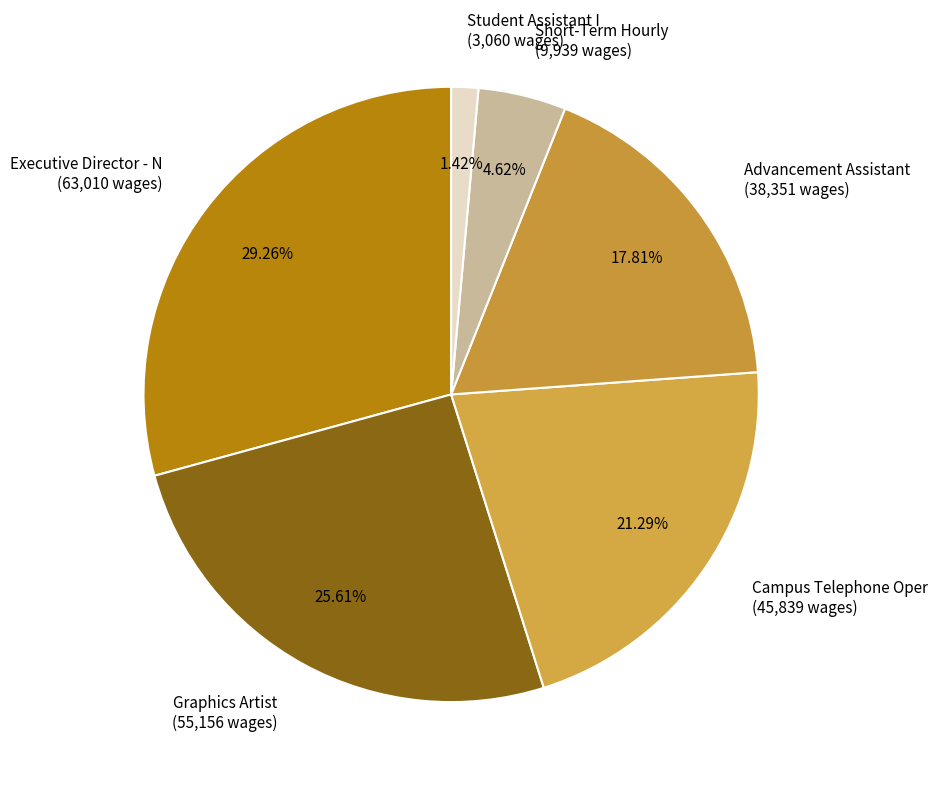

How many slices are in this pie chart?

6